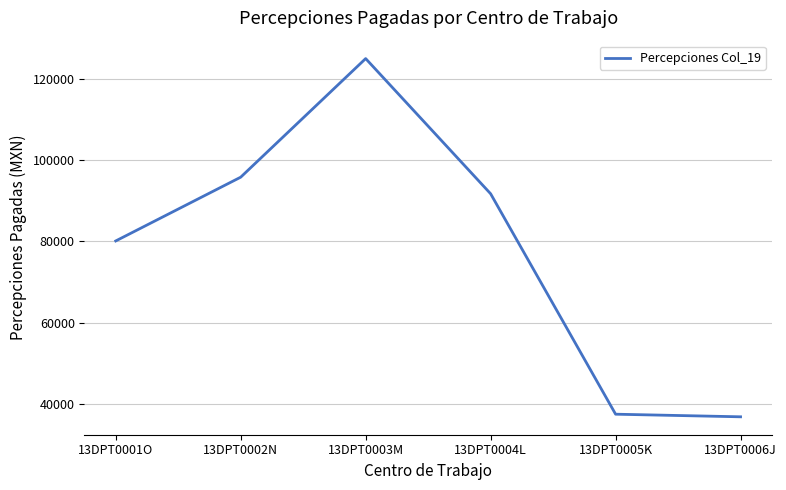

Which label corresponds to the largest value in the chart?

13DPT0003M